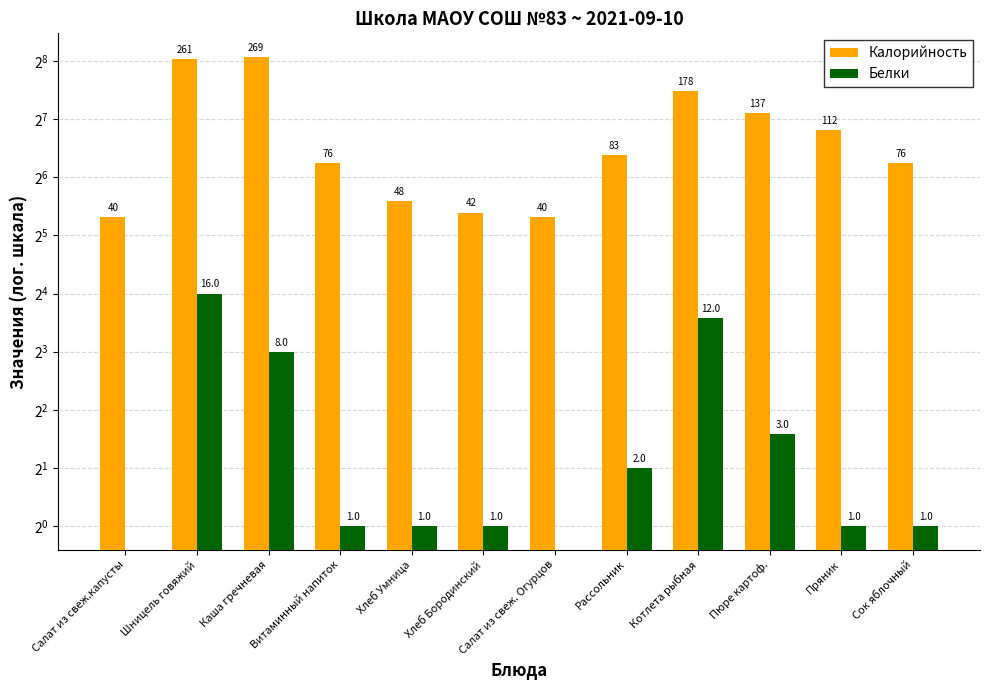

What is the spread (max minus min) of values at Салат из свеж. Огурцов?

40